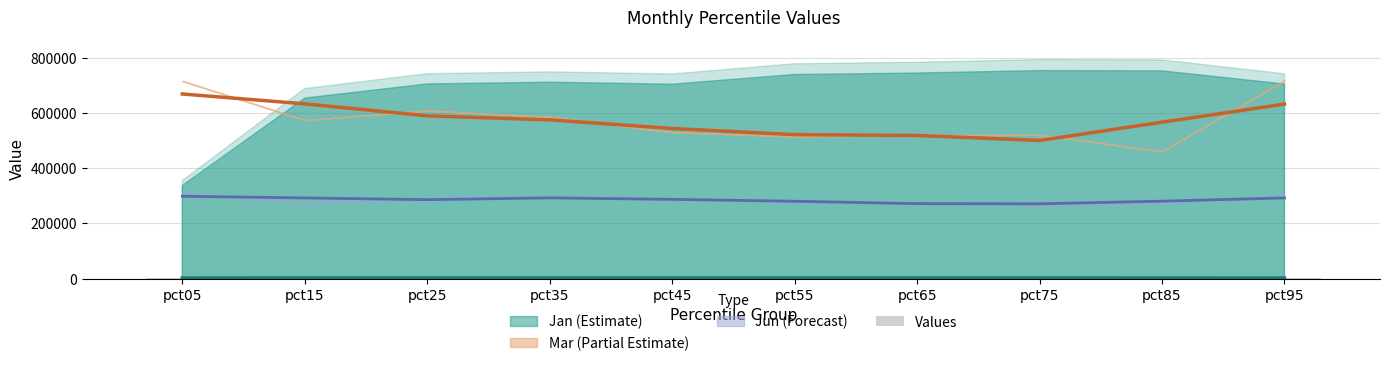

Count the number of categories in the chart.

10